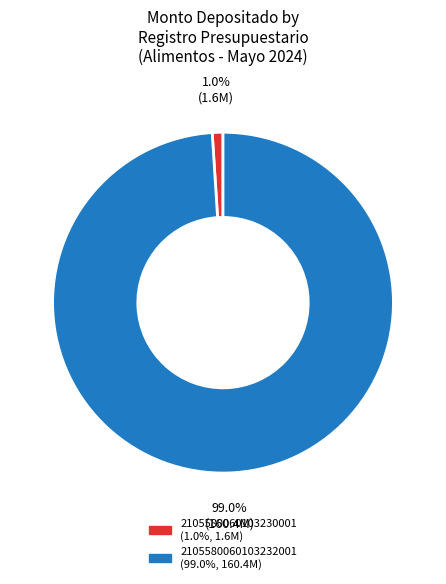

Is there a majority slice in this chart?

Yes